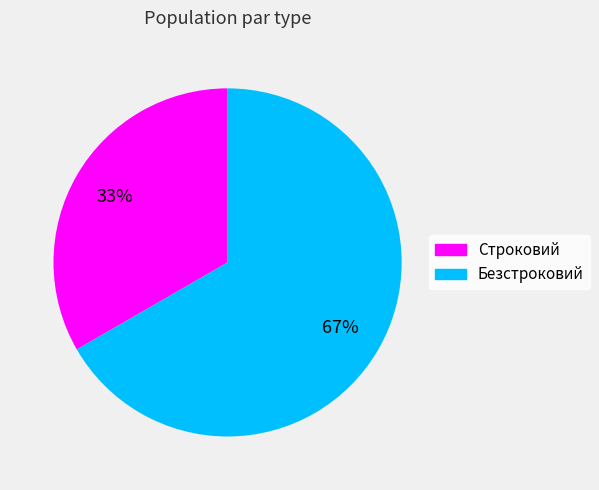

To the nearest percent, what percentage of the pie is Строковий?

33%